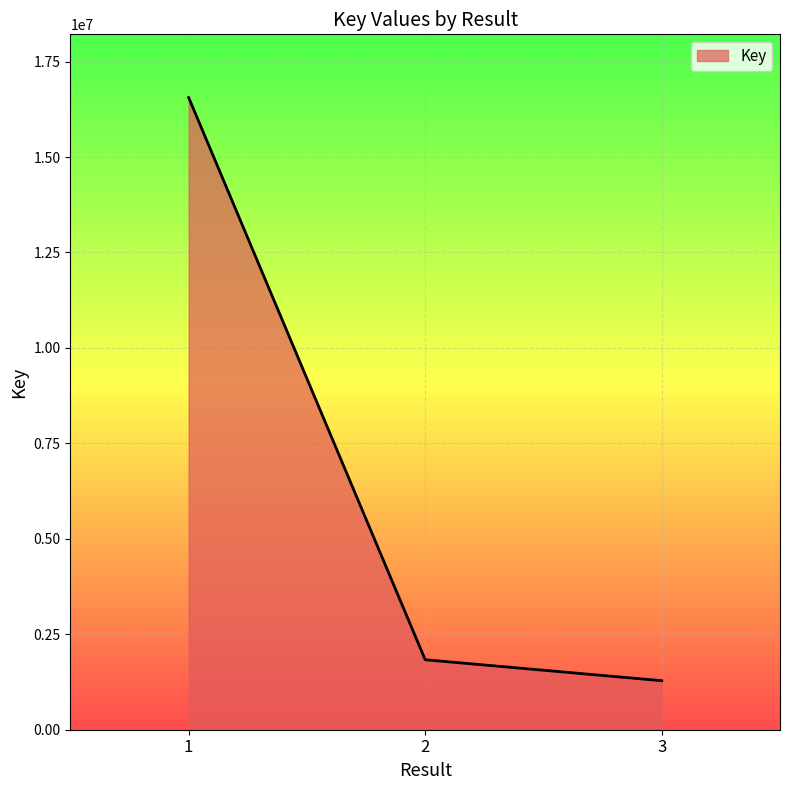

What is the change in value from 1 to 2?

-14724448